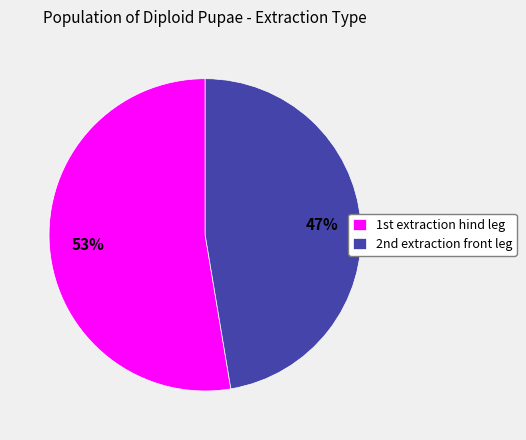

Which slice is the smallest?

2nd extraction front leg